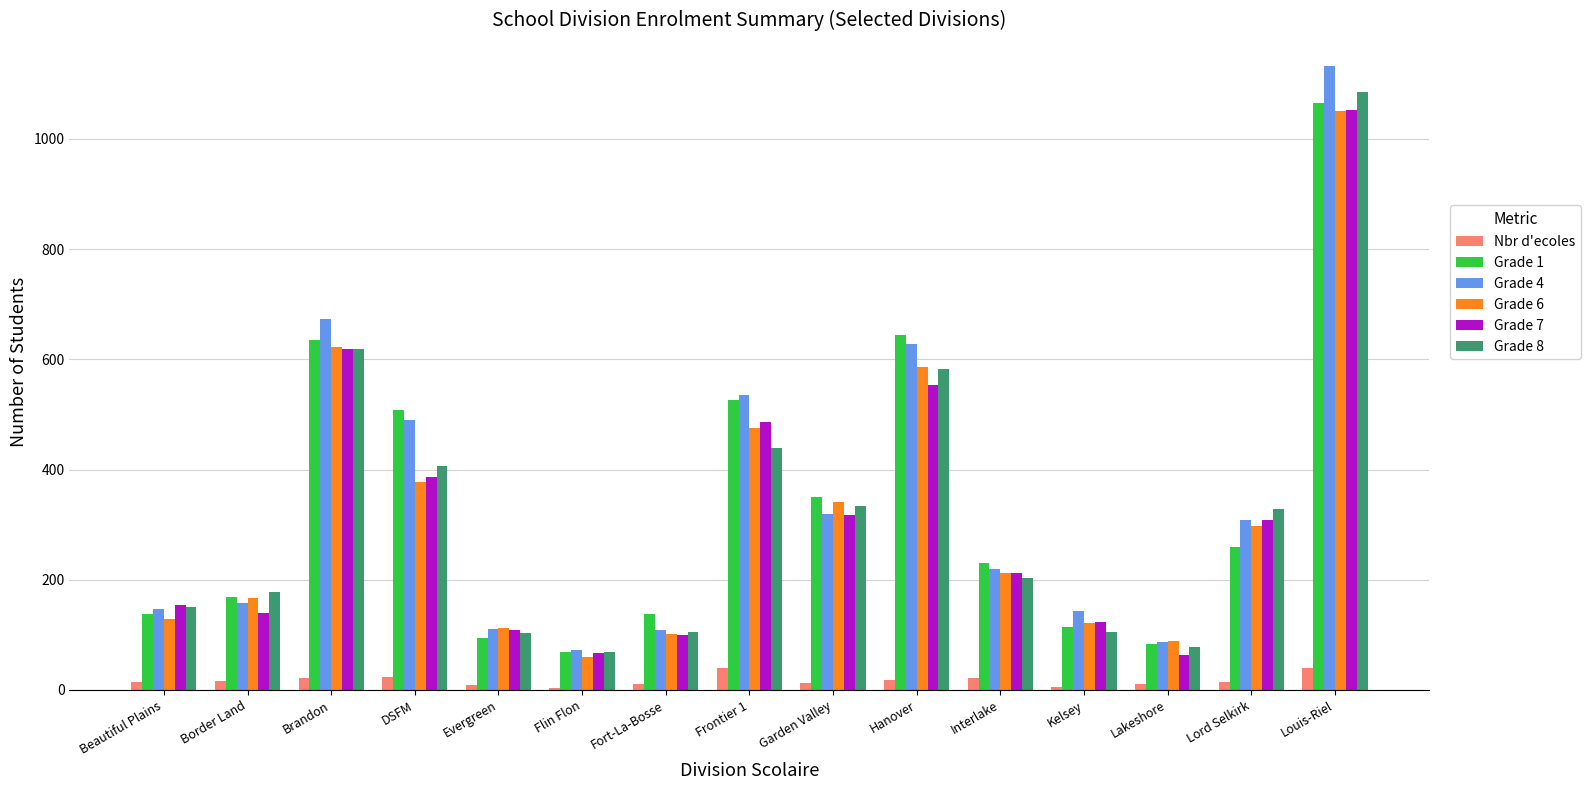

The Grade 1 series shows 132 at Lord Selkirk. True or false?

False